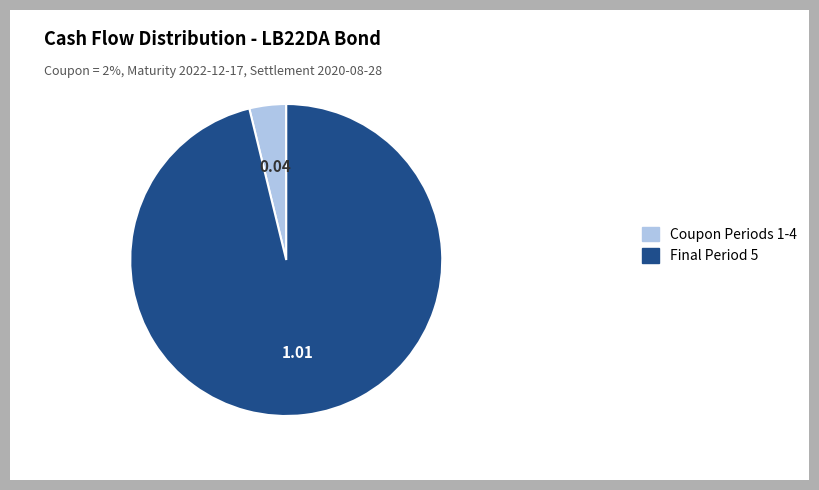

Is the sum of Final Period 5 and Coupon Periods 1-4 greater than half?

Yes